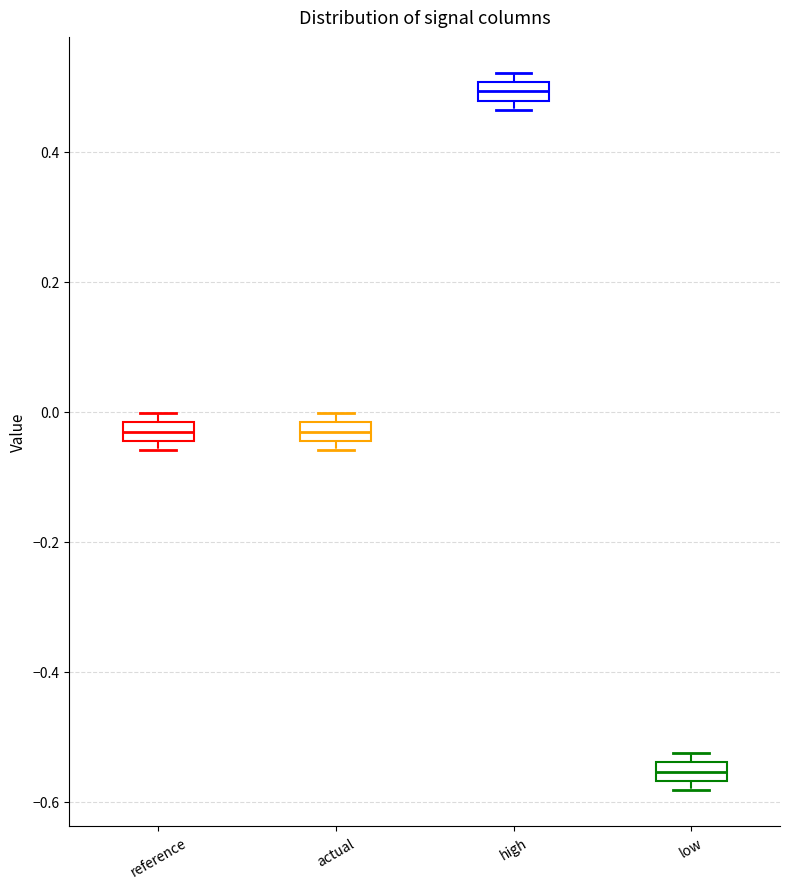

Which box has the lowest median line?

low